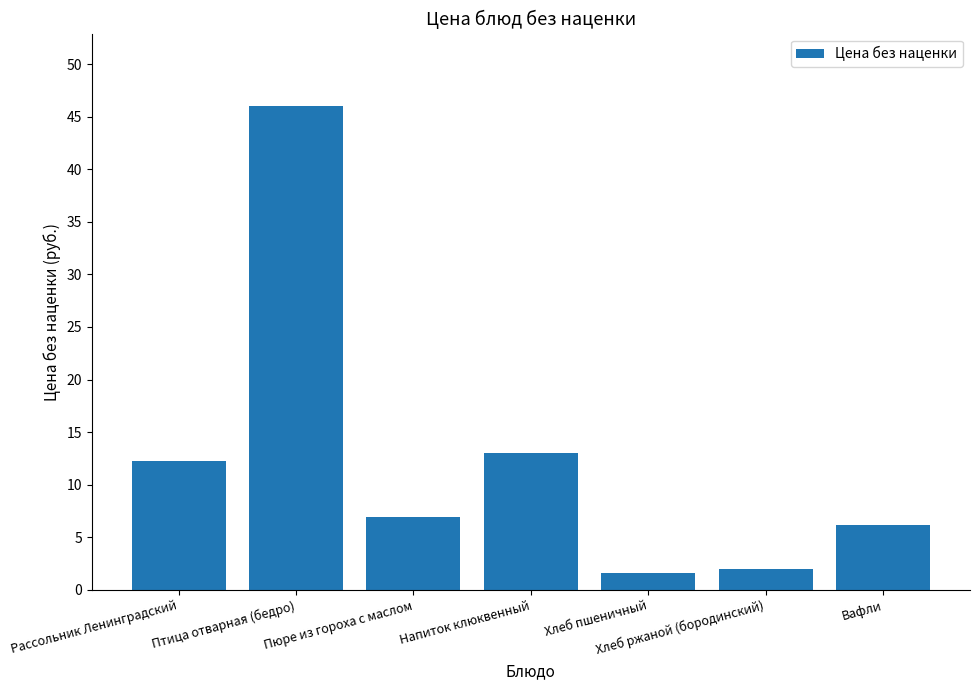

What is the difference between the maximum and minimum values?

44.4